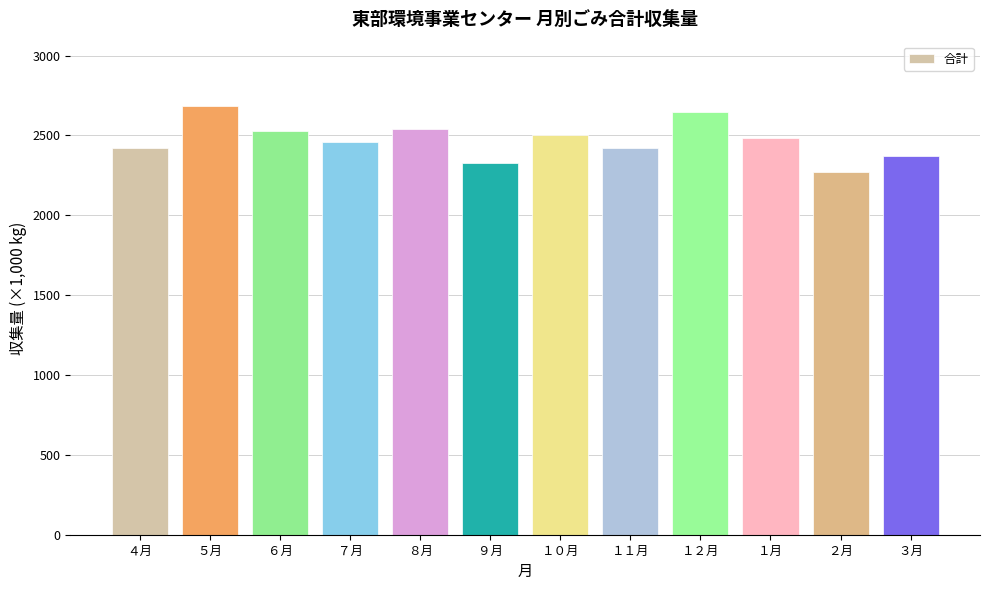

What is the label of the 5th bar from the left?

８月